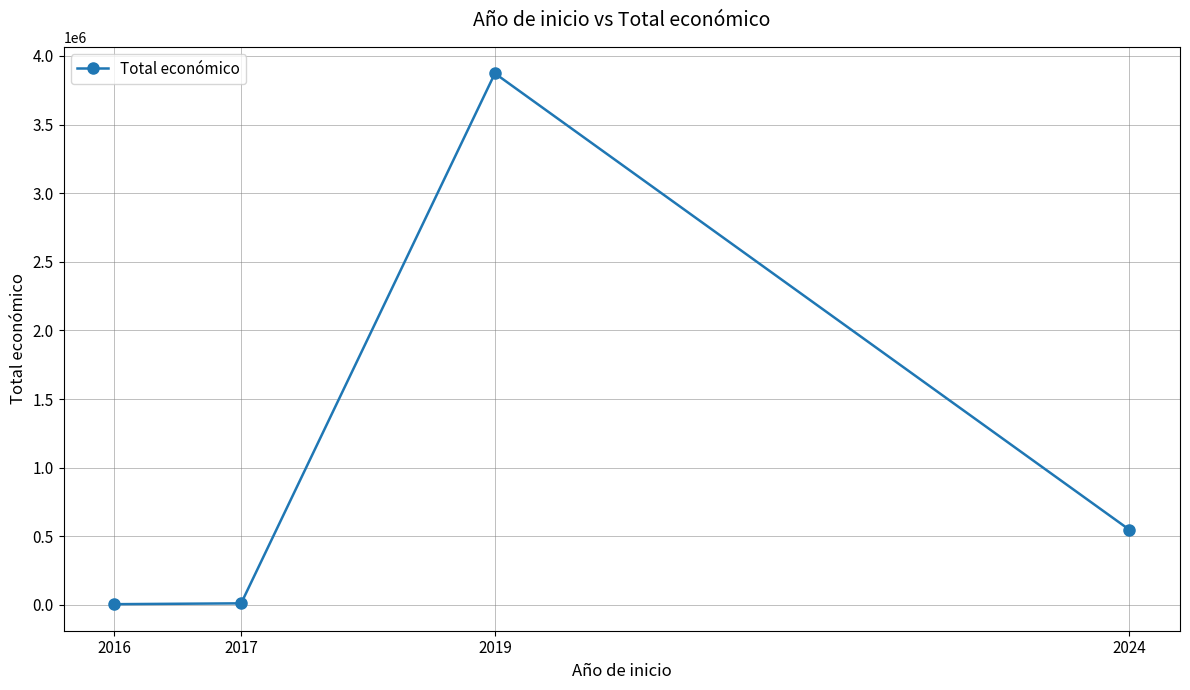

What is the maximum value shown in the chart?

3873244